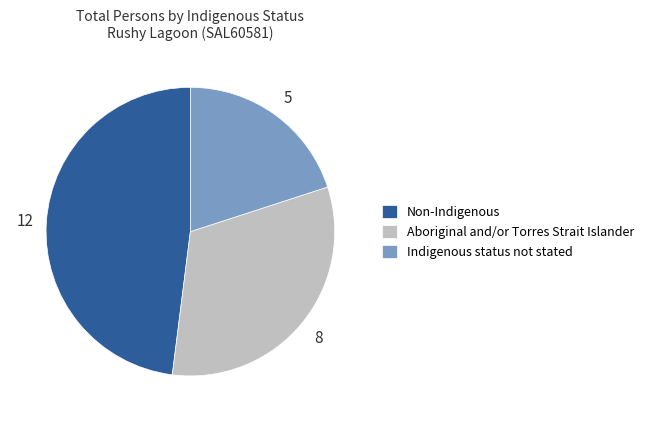

Is it true that Non-Indigenous is 57% of the pie?

False